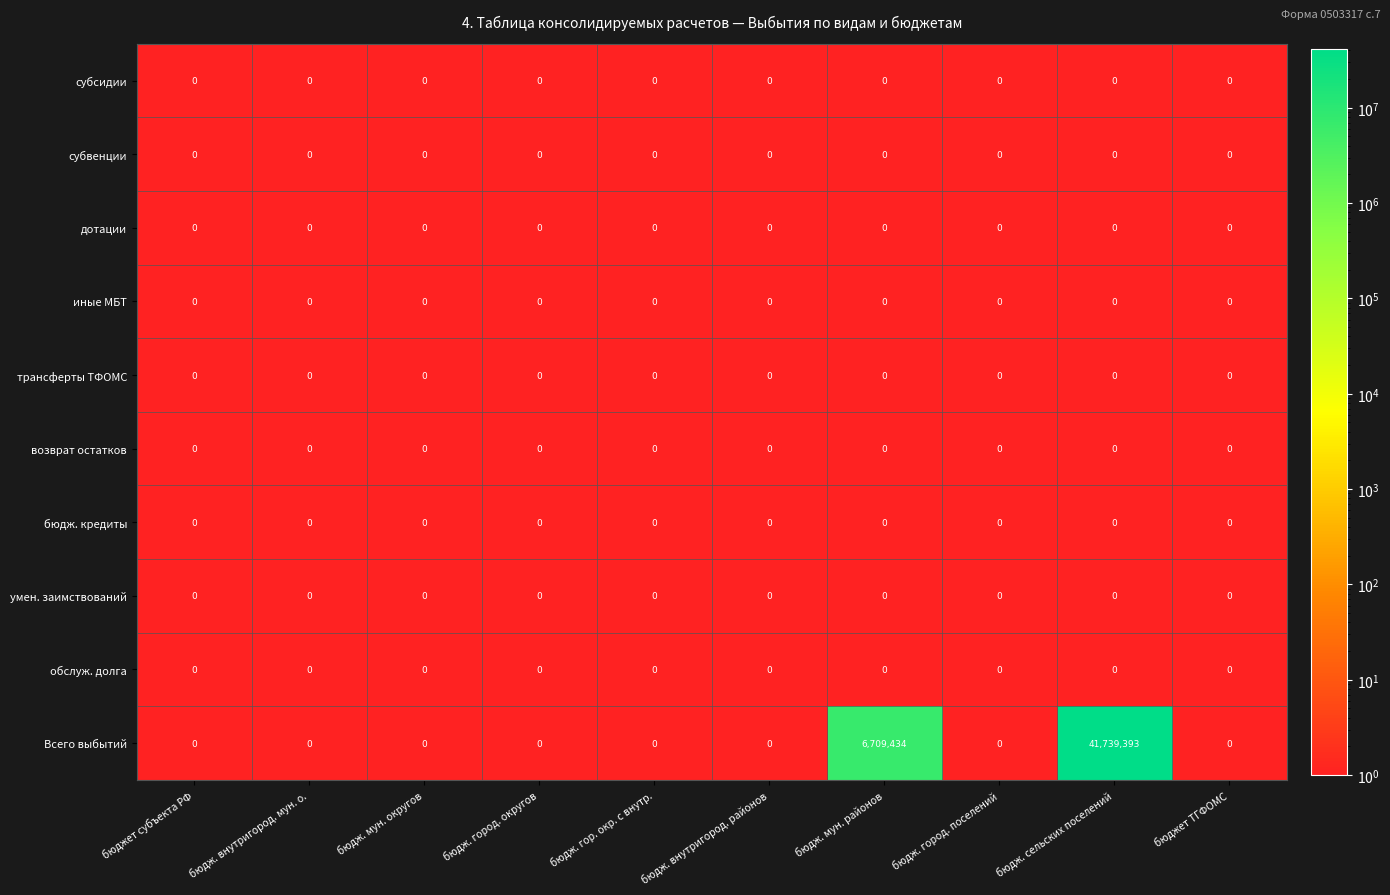

The value of дотации at бюдж. сельских поселений is 0. True or false?

True